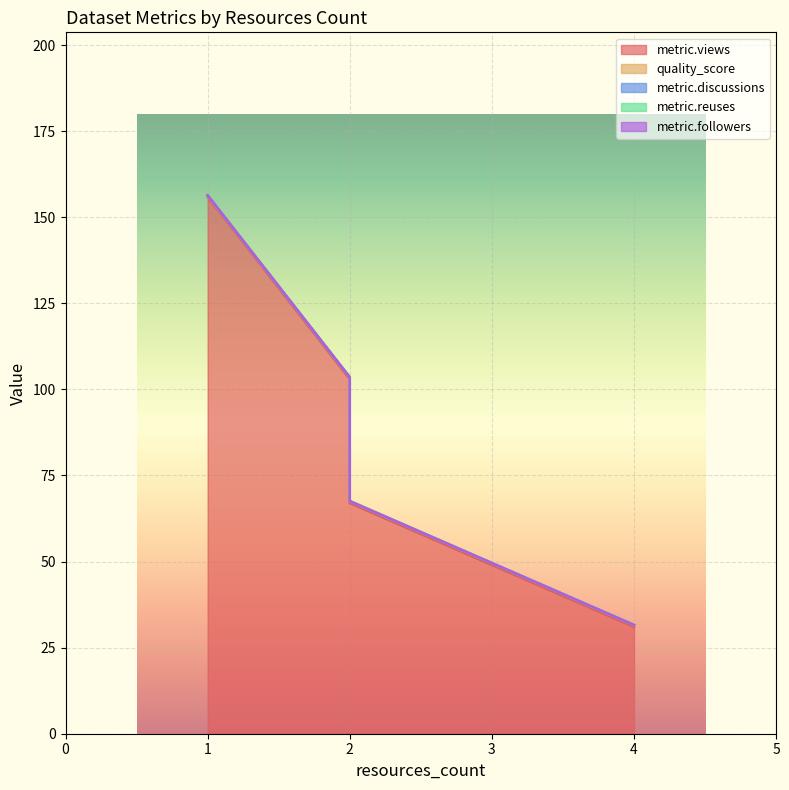

True or false: metric.discussions and metric.reuses cross at least once.

False